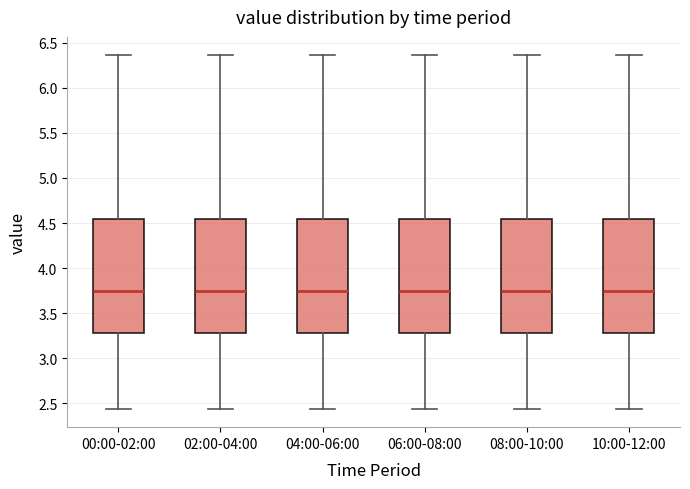

Reading left to right, transcribe this box plot: for each box, give where its median line is, the range the box spans, and where its two whiskers end, as read against the y-axis. The values are not printed on the chart, so give them approximately, as read against the axis.

00:00-02:00: median 3.75, box 3.30 to 4.55, whiskers 2.45 to 6.35
02:00-04:00: median 3.75, box 3.30 to 4.55, whiskers 2.45 to 6.35
04:00-06:00: median 3.75, box 3.30 to 4.55, whiskers 2.45 to 6.35
06:00-08:00: median 3.75, box 3.30 to 4.55, whiskers 2.45 to 6.35
08:00-10:00: median 3.75, box 3.30 to 4.55, whiskers 2.45 to 6.35
10:00-12:00: median 3.75, box 3.30 to 4.55, whiskers 2.45 to 6.35